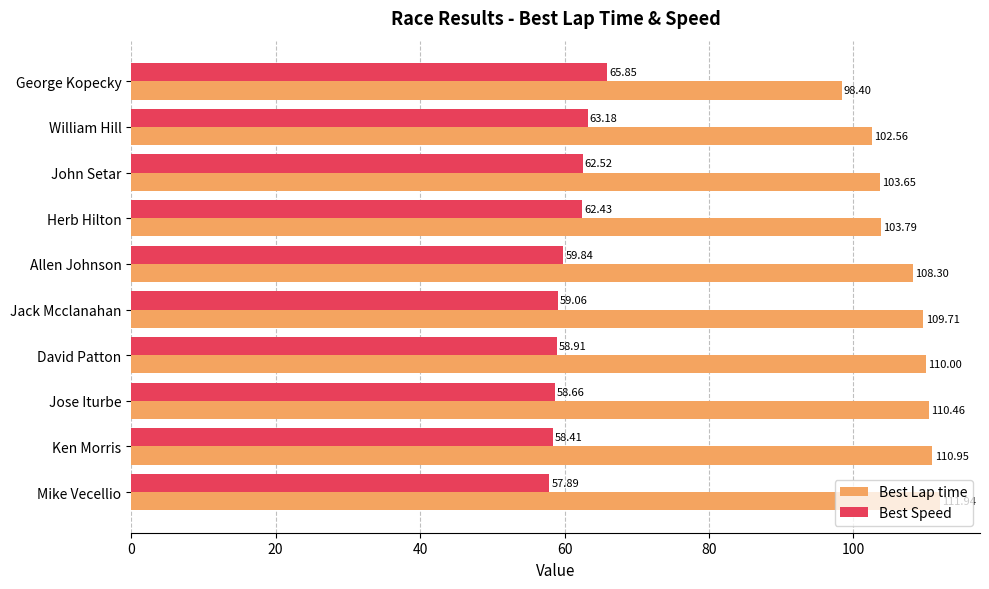

Which series has the largest total across all categories?

Best Lap time